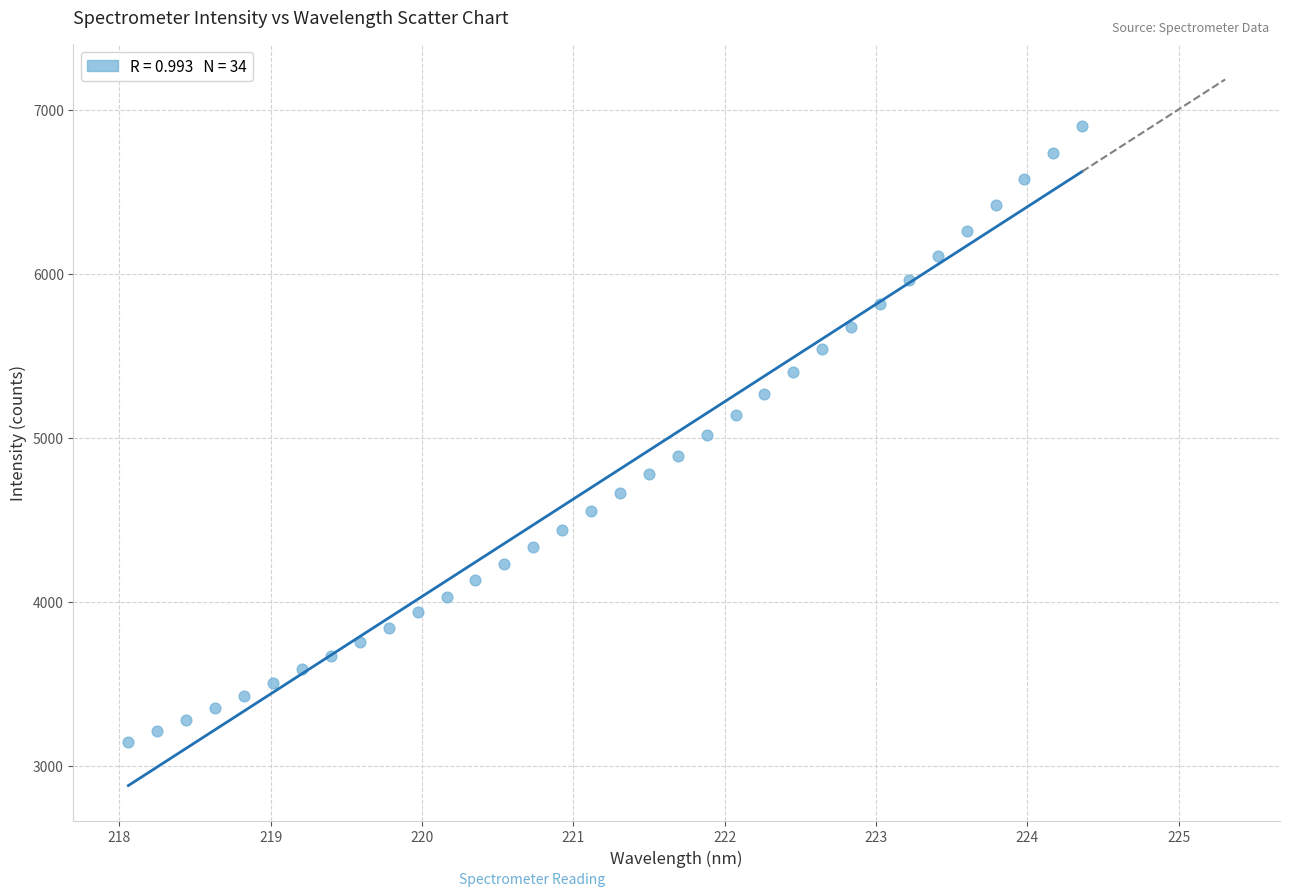

What is the range of X values (max minus min)?

6.3